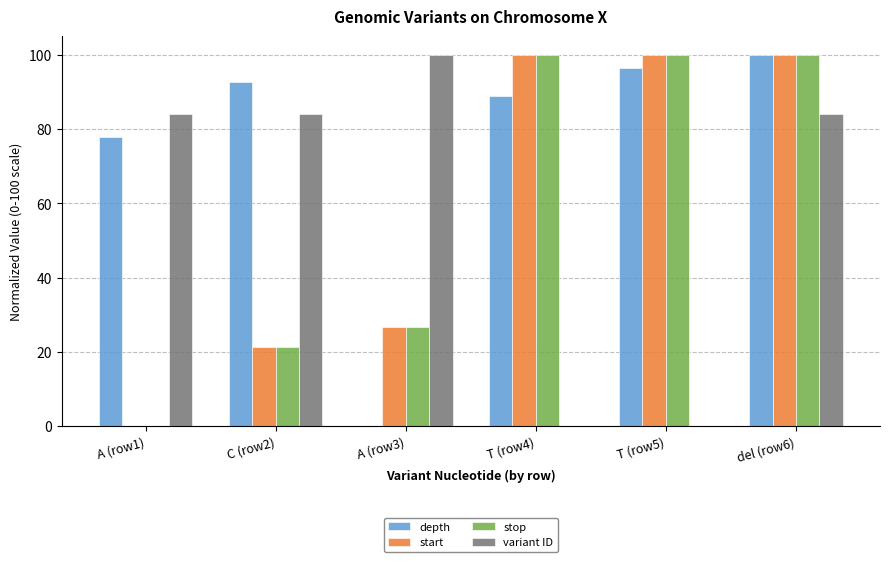

What is the sum of all depth values?

455.6